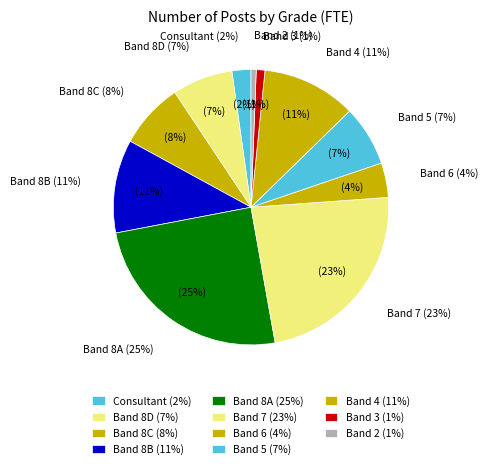

Is it true that Band 8D is 7% of the pie?

True